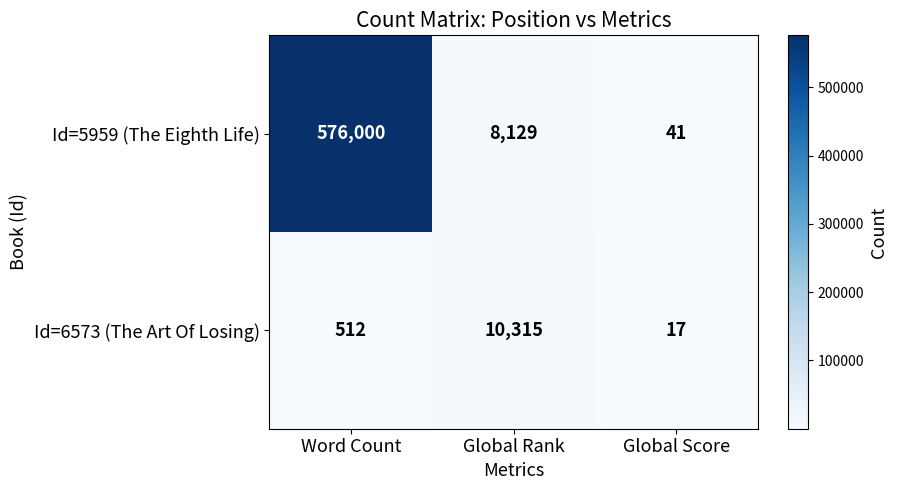

What is the difference between the Id=6573 (The Art Of Losing) values at Global Score and Word Count?

495